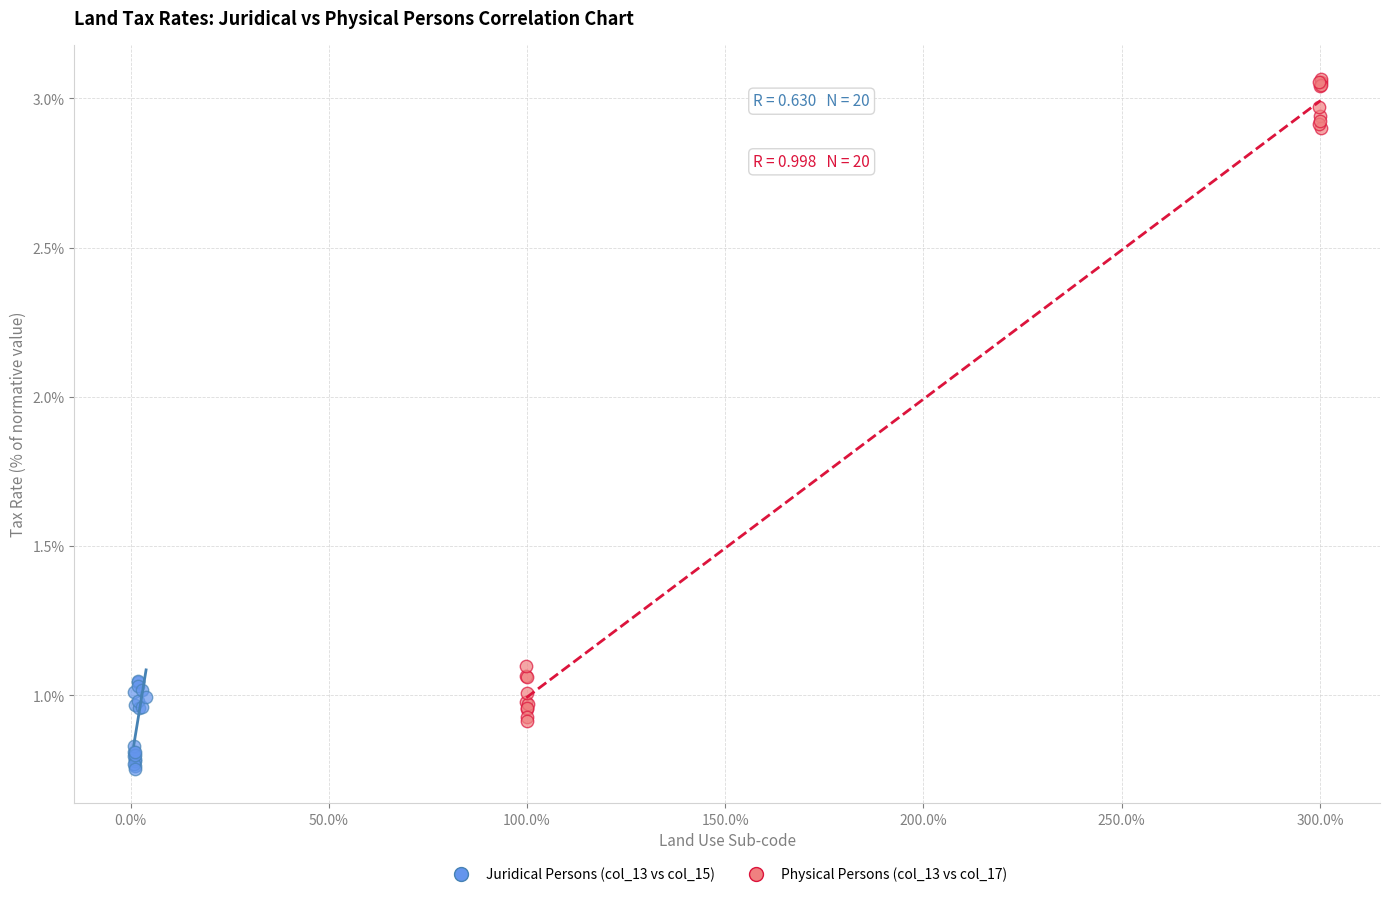

What are all the series names shown in the legend?

Juridical Persons (col_13 vs col_15), Physical Persons (col_13 vs col_17)